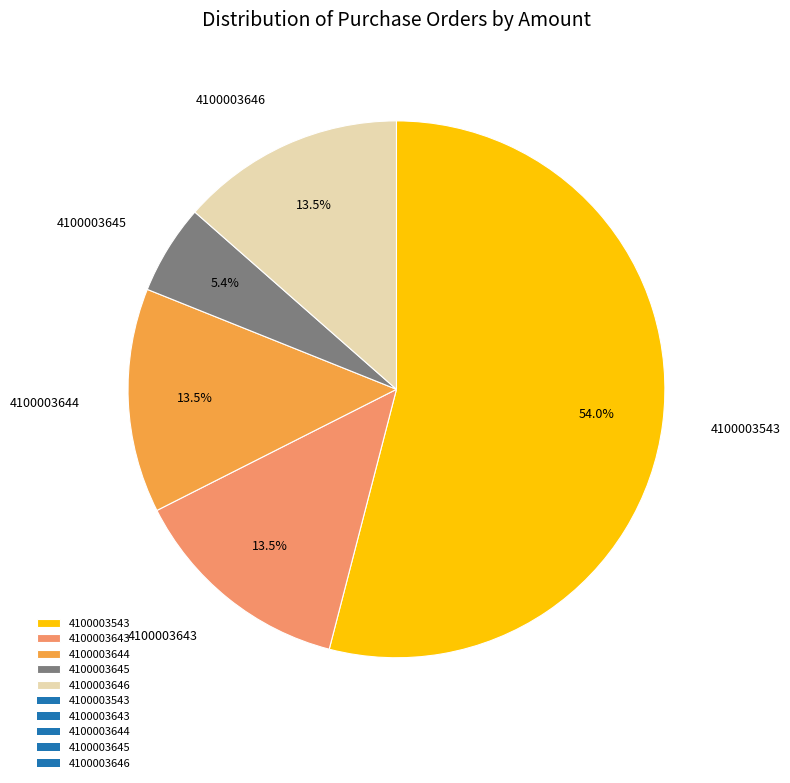

Which category accounts for the majority?

4100003543